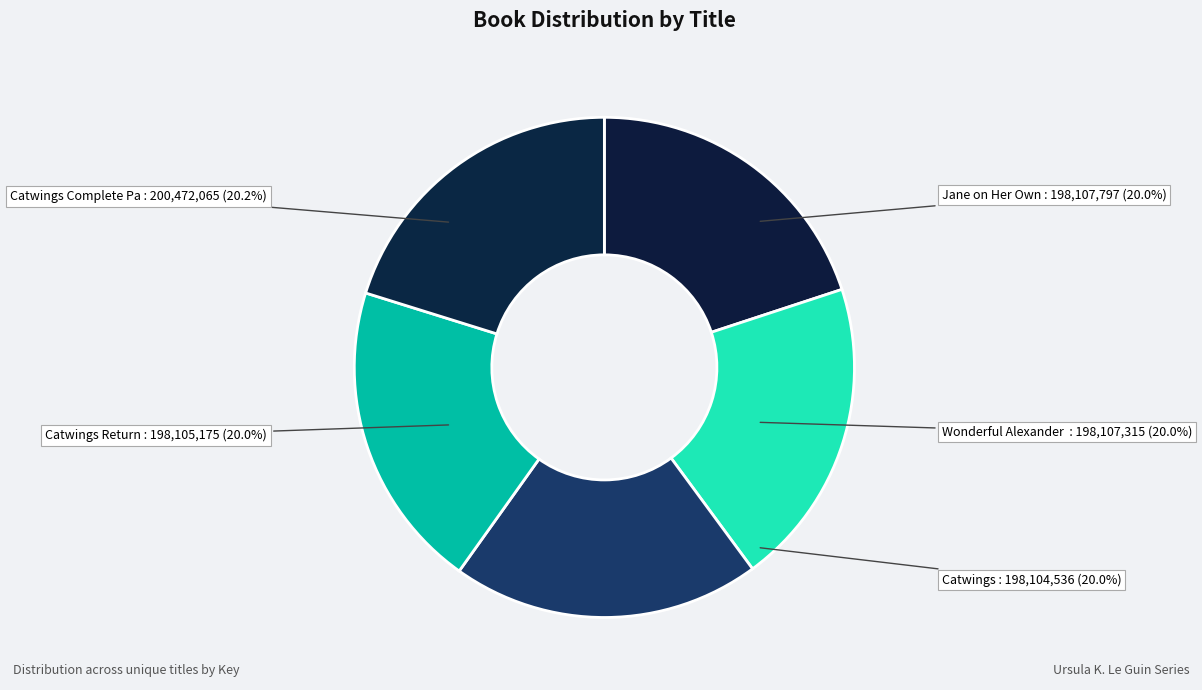

How many slices are in this pie chart?

5